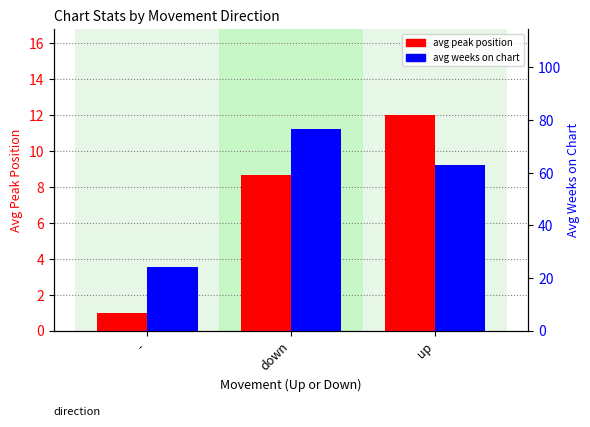

Between down and up, which series saw the biggest shift?

avg weeks on chart